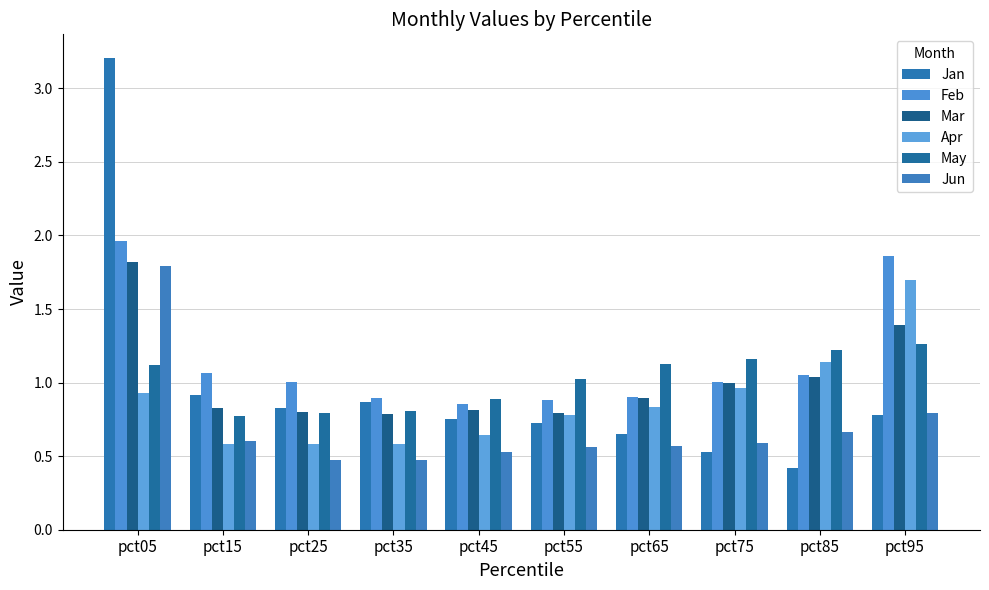

How many groups of bars are there?

10